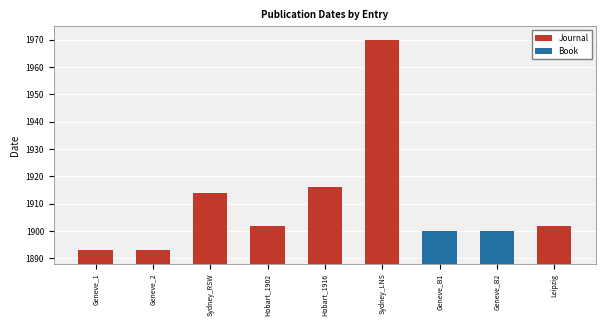

True or false: Journal has a value of 1916 at Hobart_1916.

True